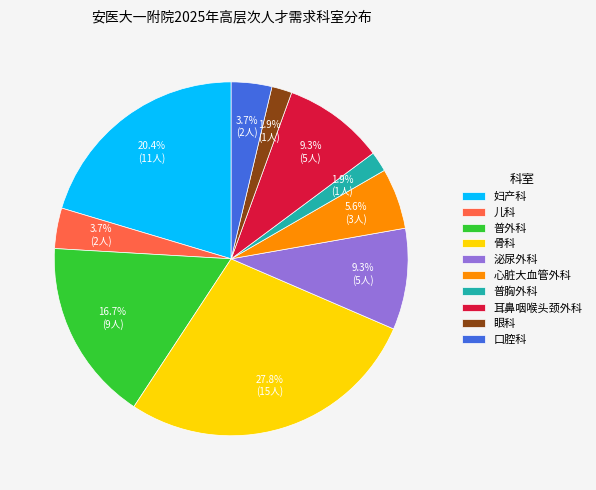

To the nearest percent, what is the difference between the 普外科 and 泌尿外科 slice percentages?

7%